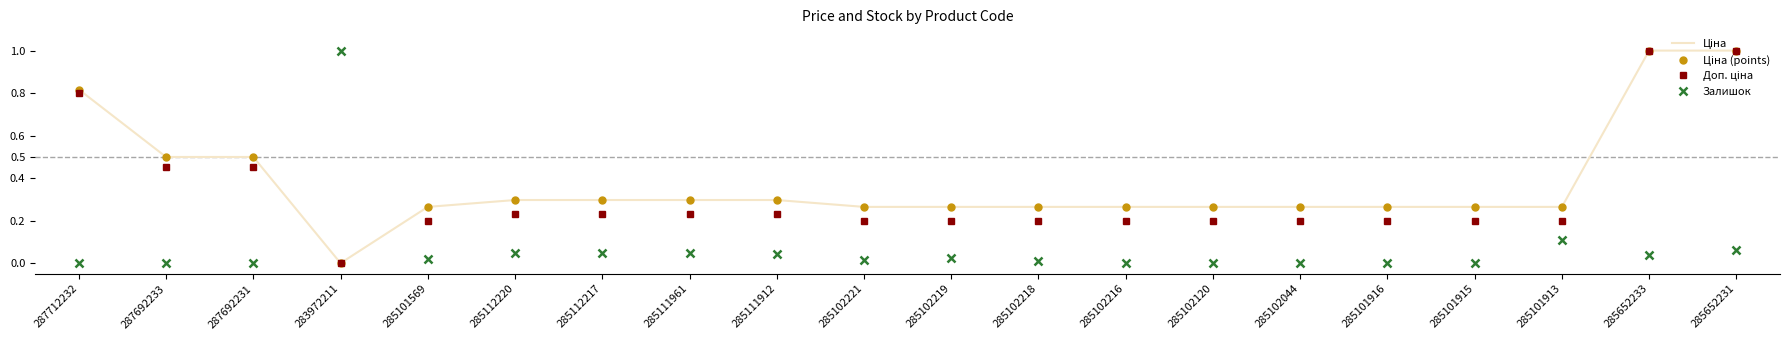

What is the maximum value for Ціна?

1.0